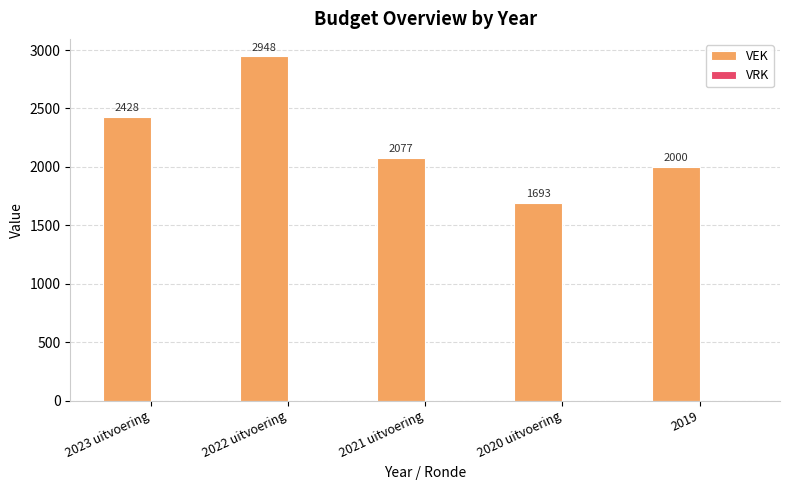

Between 2019 and 2022 uitvoering, which is larger?

2022 uitvoering